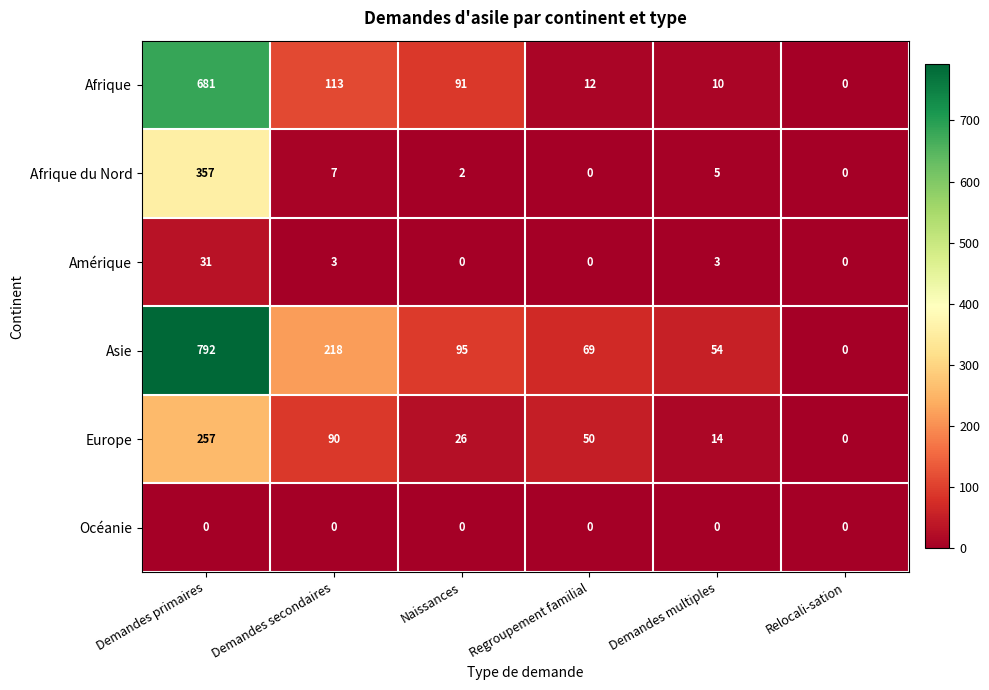

Is it true that Afrique equals 91 at Naissances?

True